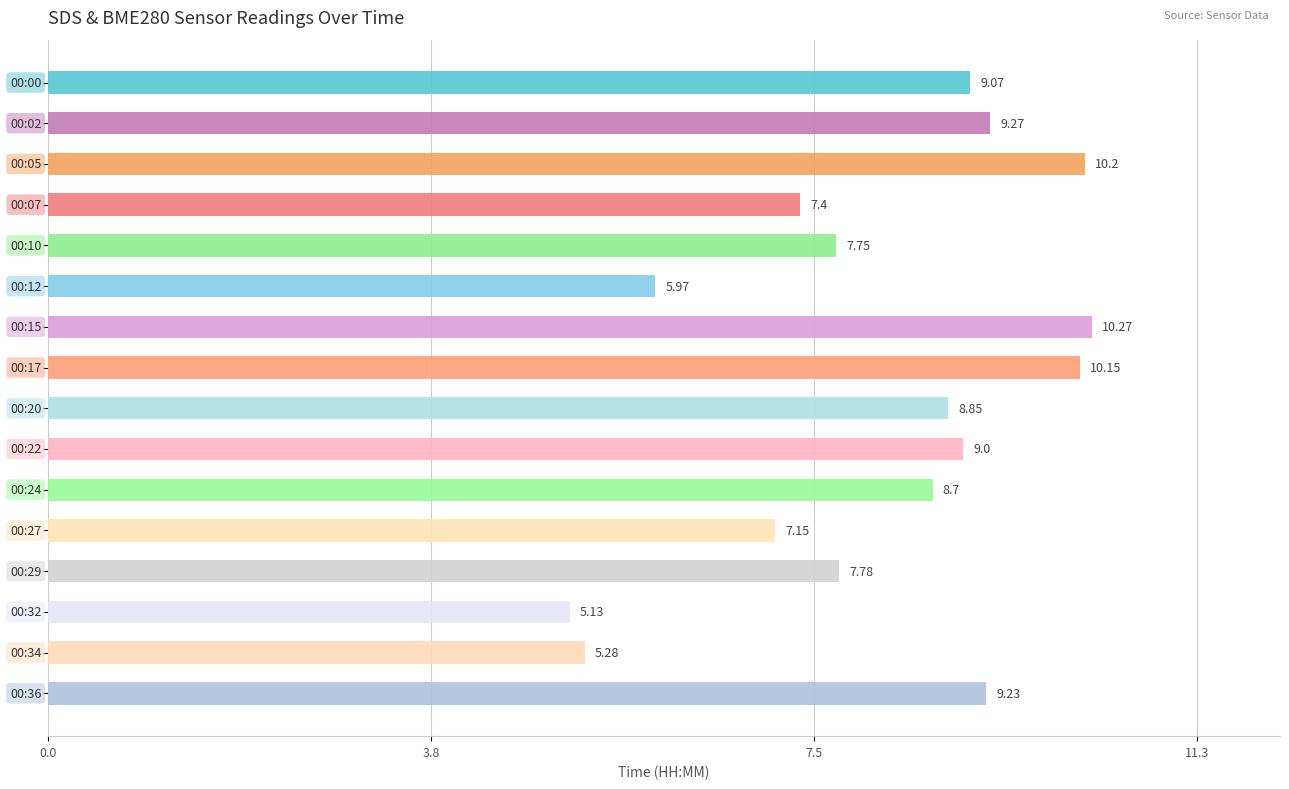

What is the average value?

8.2